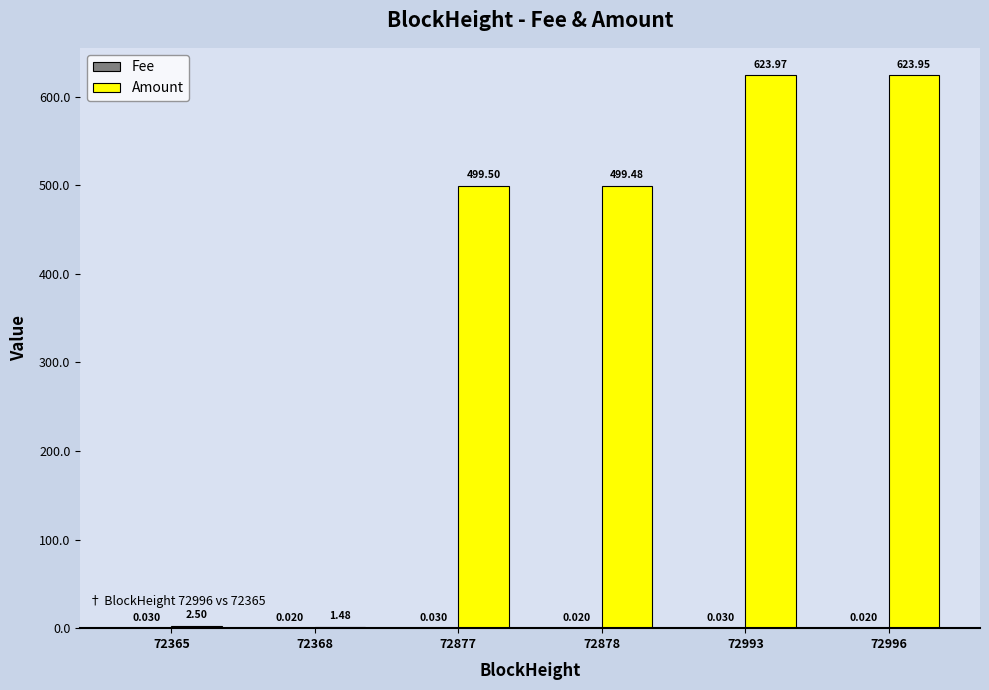

Which series changed the most between 72368 and 72993?

Amount